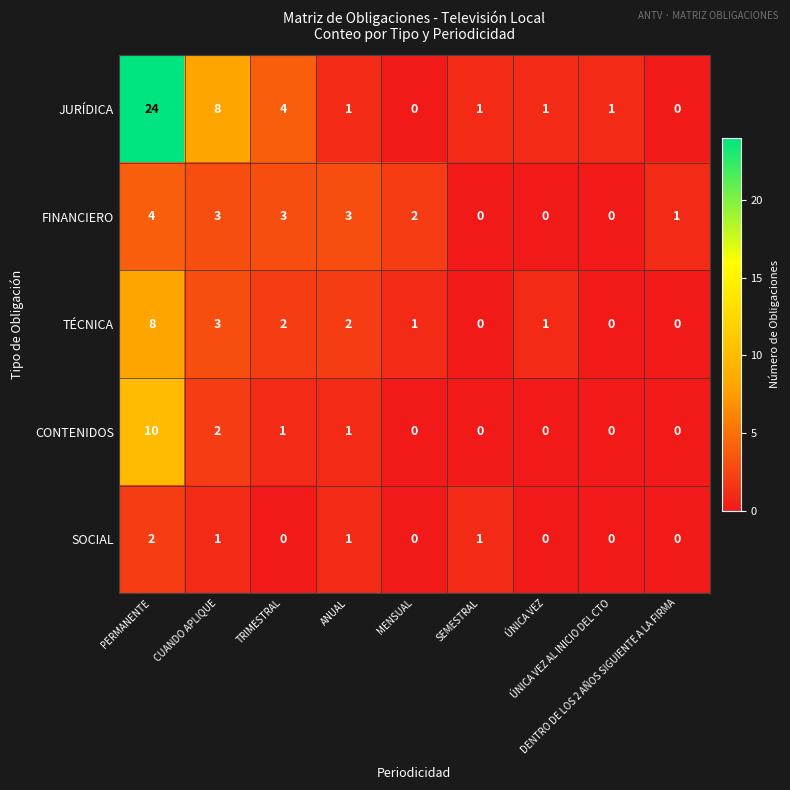

Count the CONTENIDOS values in the range 0 to 1.

7